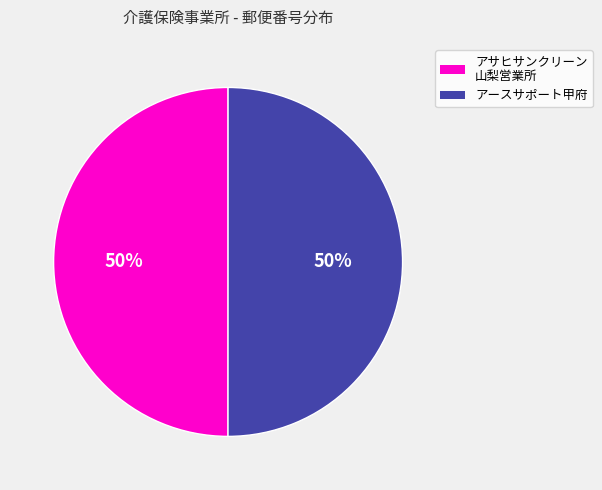

What is the ratio of the value at アースサポート甲府 to the value at アサヒサンクリーン 山梨営業所?

1.0